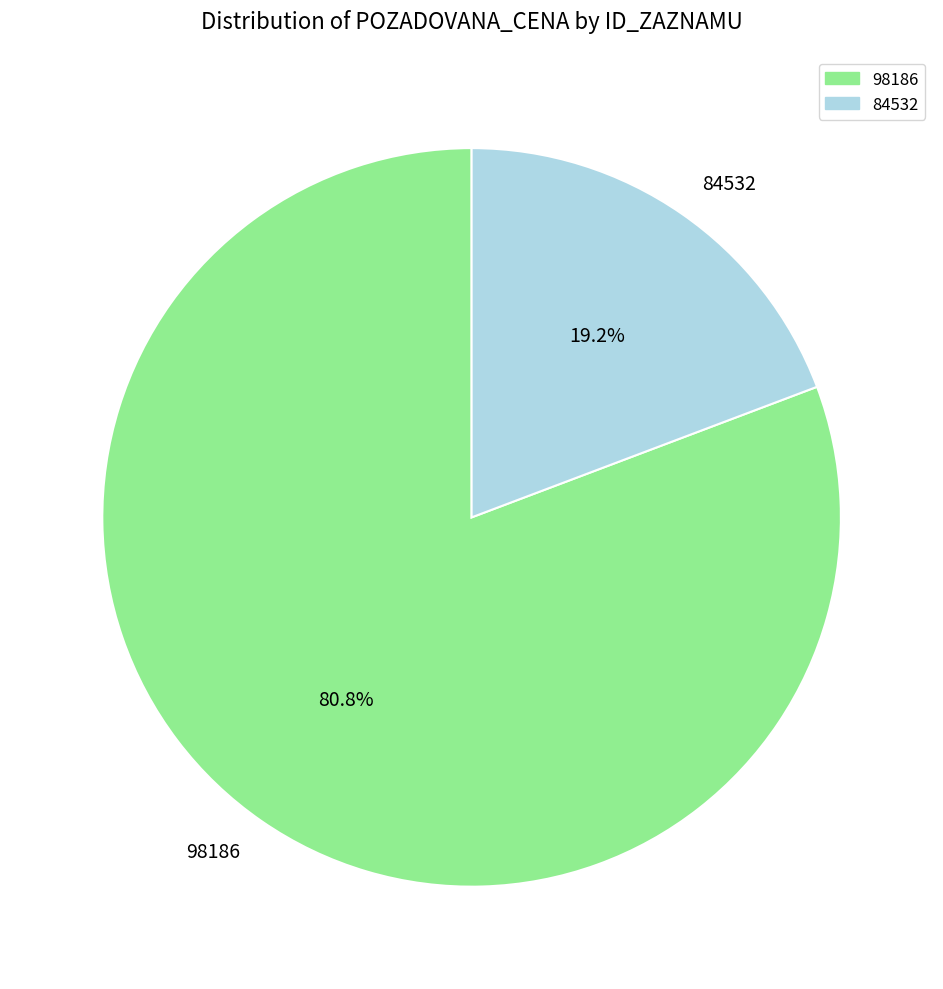

Count the number of slices in the pie.

2